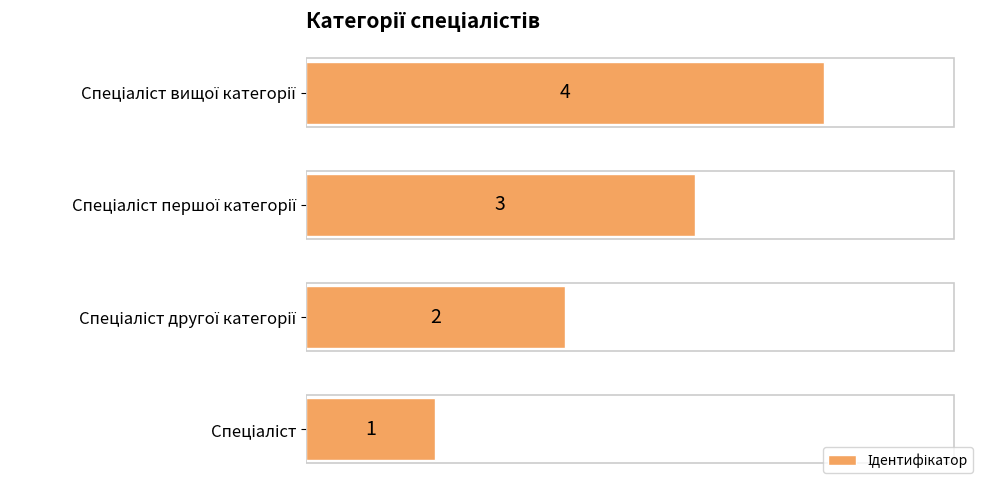

What is the sum of all values?

10